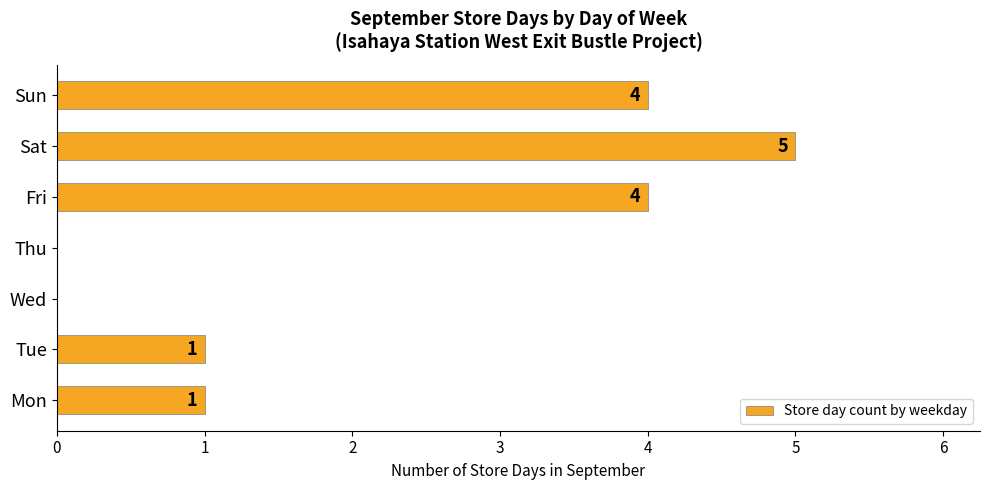

Read the value at Fri.

4